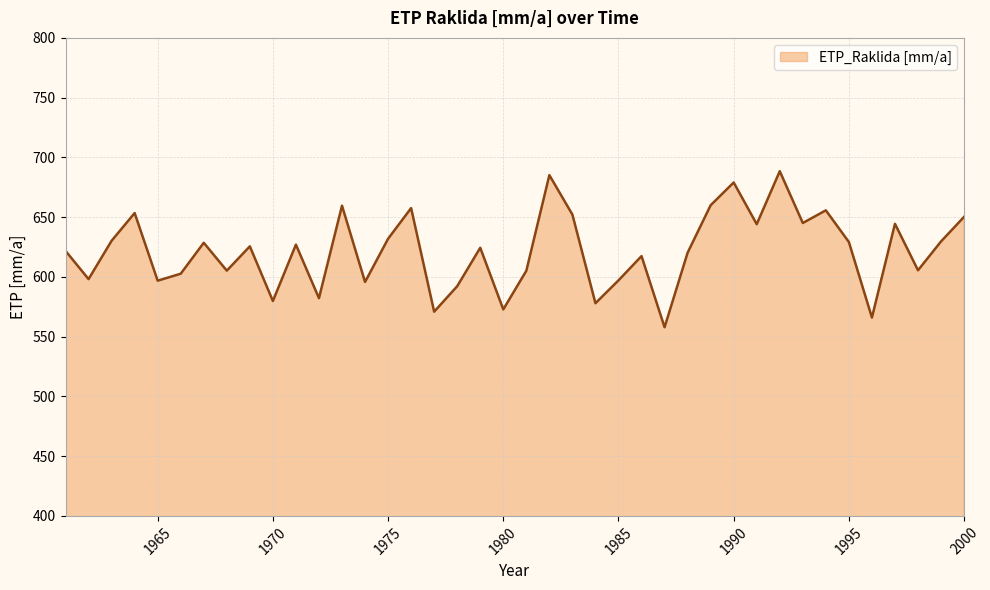

What is the difference between the maximum and minimum values?

130.6